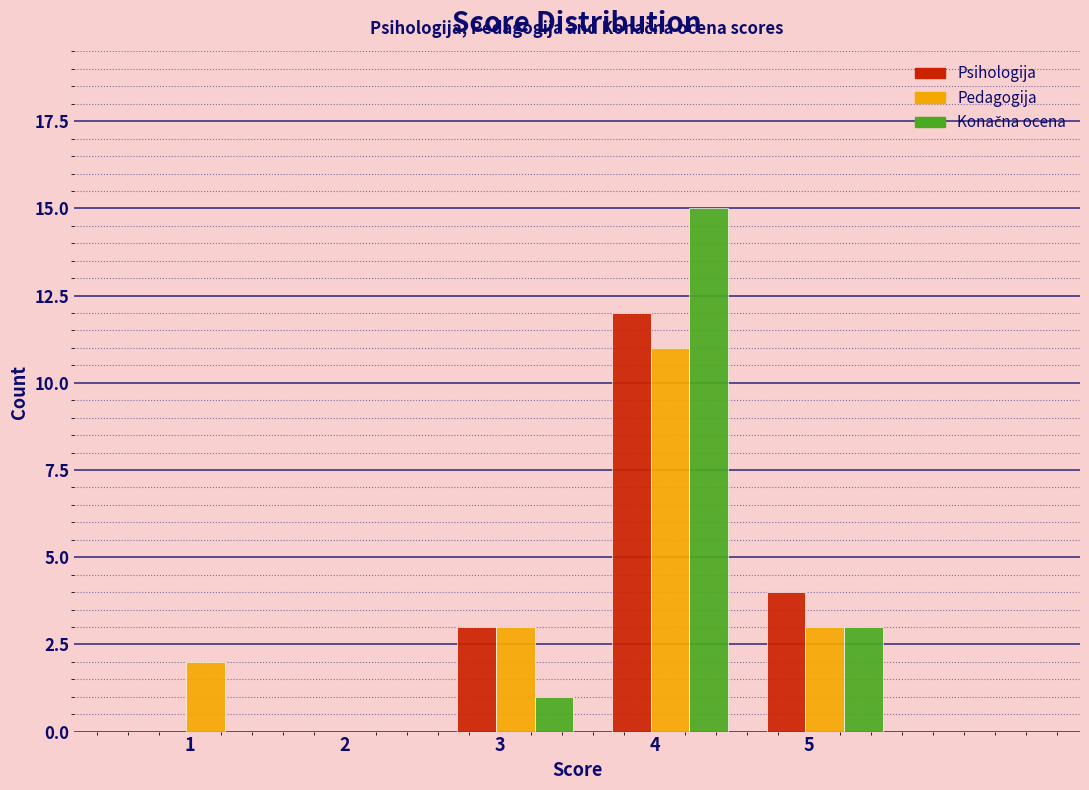

True or false: Psihologija has a value of -4 at 2.

False